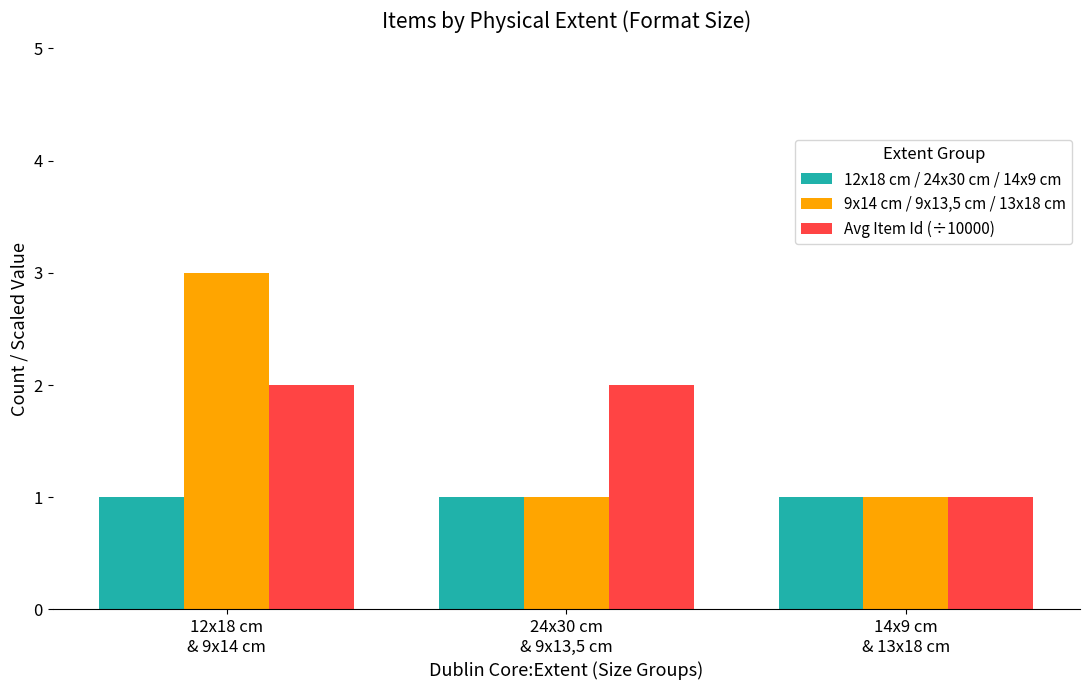

List the series in order of their peak value, highest first.

9x14 cm / 9x13,5 cm / 13x18 cm, Avg Item Id (÷10000), 12x18 cm / 24x30 cm / 14x9 cm